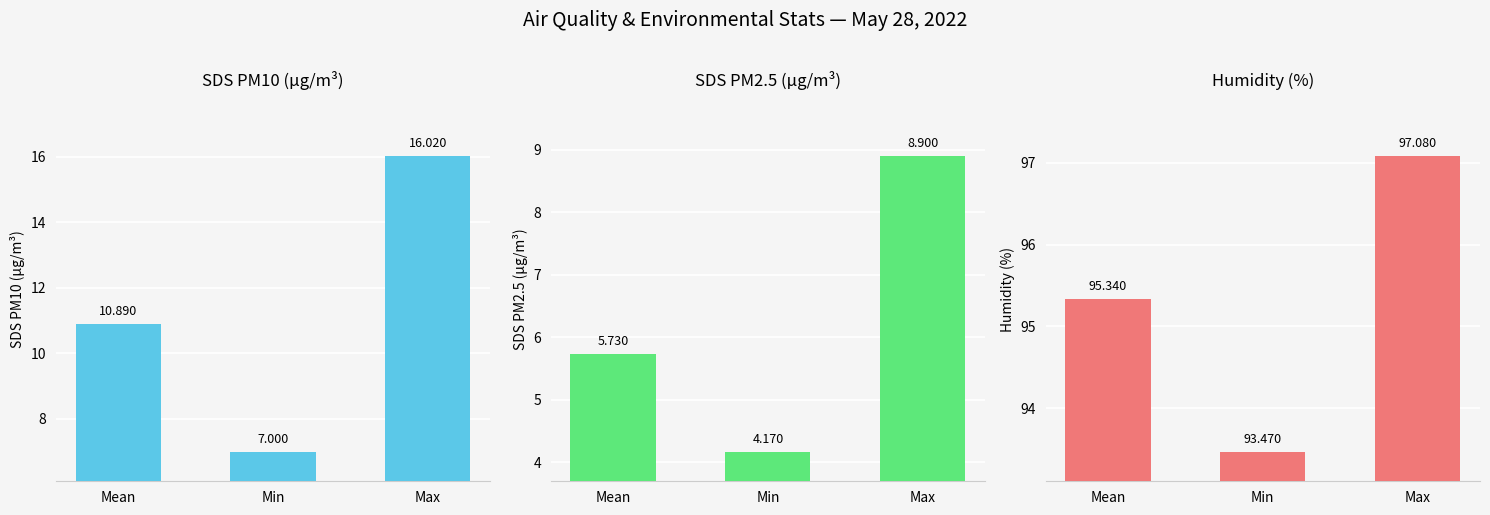

Reading left to right, extract all data points from this chart.

SDS PM10: Mean=10.9	Min=7.0	Max=16.0
SDS PM2.5: Mean=5.7	Min=4.2	Max=8.9
Humidity: Mean=95.3	Min=93.5	Max=97.1